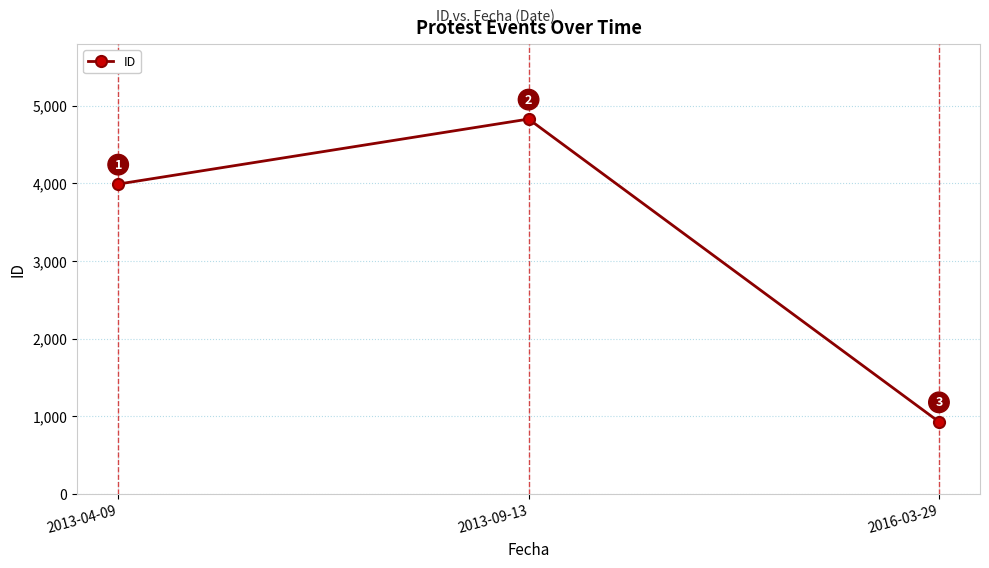

What value does the data have at 2013-04-09, to the nearest 50?

4000